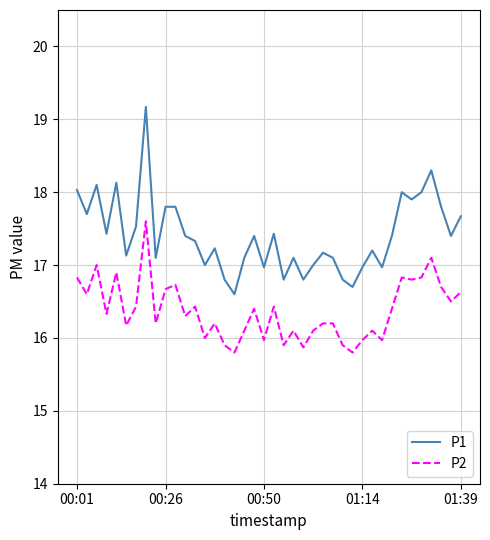

Which series has the largest total across all categories?

P1